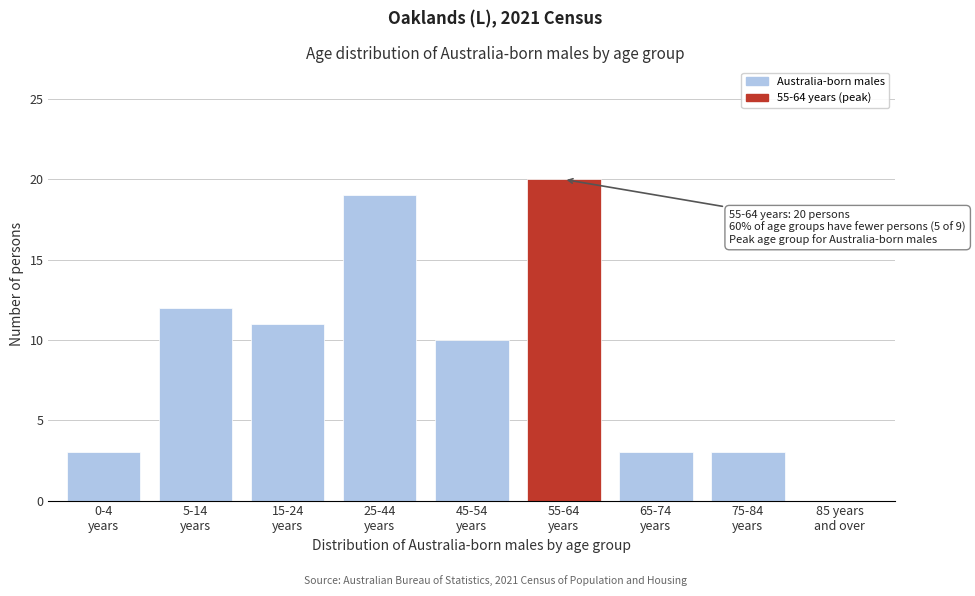

What is the maximum value shown in the chart?

20